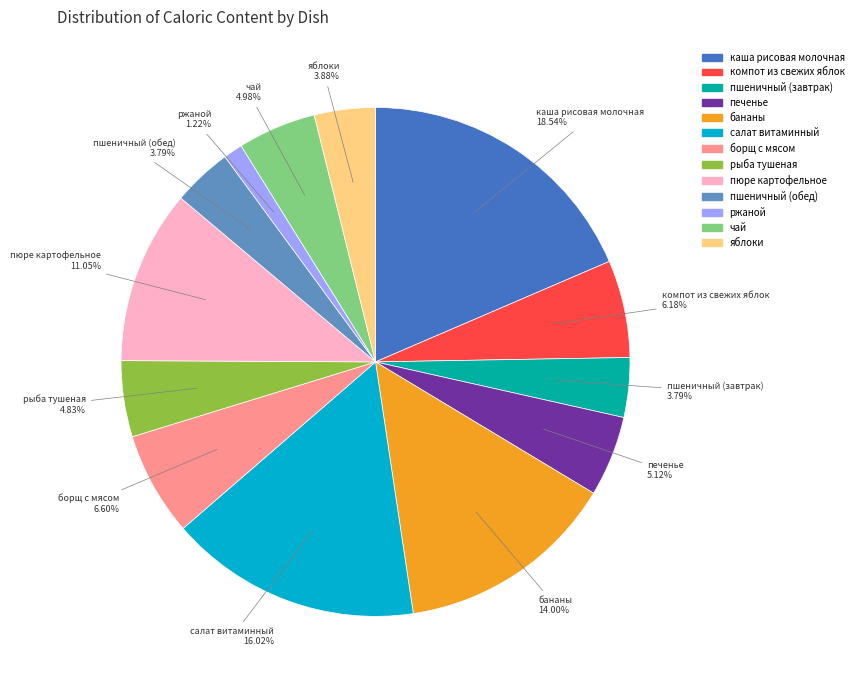

What percentage is the яблоки slice, to the nearest percent?

4%